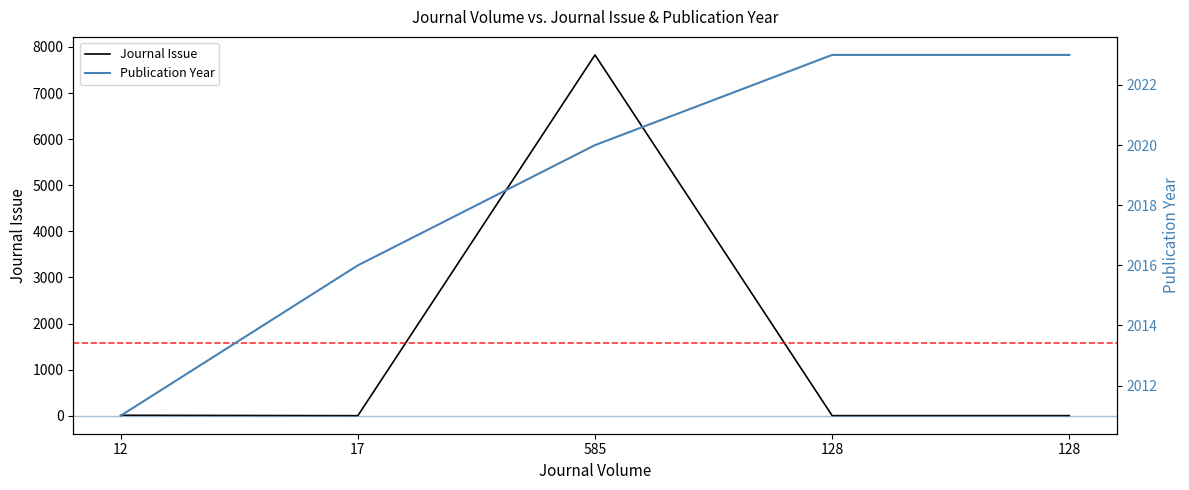

Which series has the widest spread of values?

Journal Issue